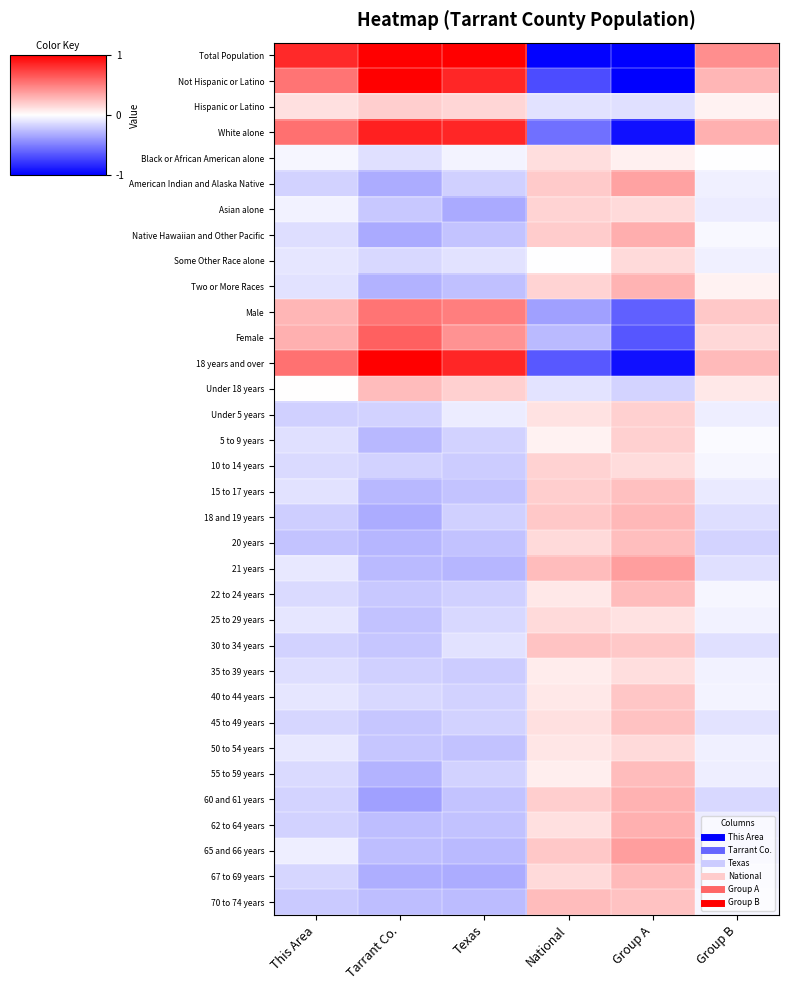

List the series in order of their peak value, lowest first.

Black or African American alone, 35 to 39 years, Some Other Race alone, 25 to 29 years, 50 to 54 years, Asian alone, 10 to 14 years, Under 5 years, 5 to 9 years, Hispanic or Latino, 40 to 44 years, 30 to 34 years, 45 to 49 years, 15 to 17 years, 20 years, Under 18 years, 22 to 24 years, 70 to 74 years, 55 to 59 years, 67 to 69 years, 18 and 19 years, Two or More Races, 60 and 61 years, 62 to 64 years, Native Hawaiian and Other Pacific, American Indian and Alaska Native, 21 years, 65 and 66 years, Male, Female, White alone, Not Hispanic or Latino, 18 years and over, Total Population